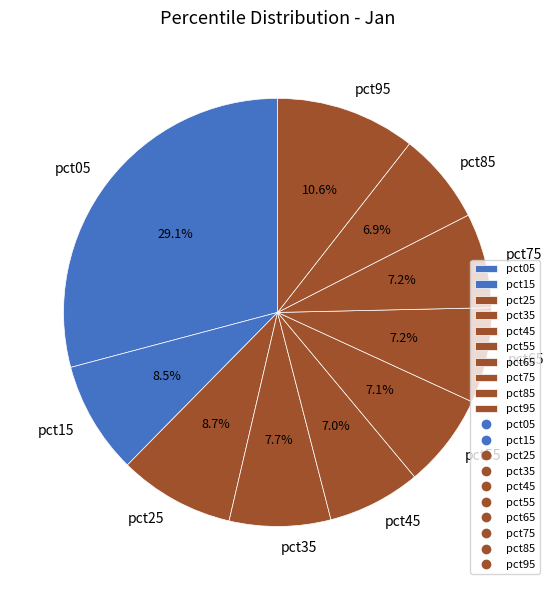

Which category has the biggest portion of the pie?

pct05